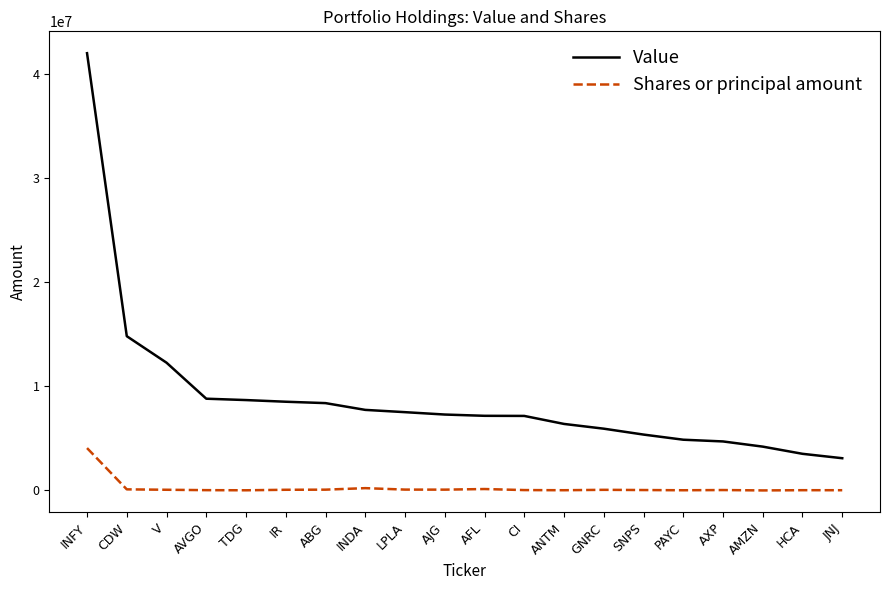

What is the average value of the Value series?

8921550